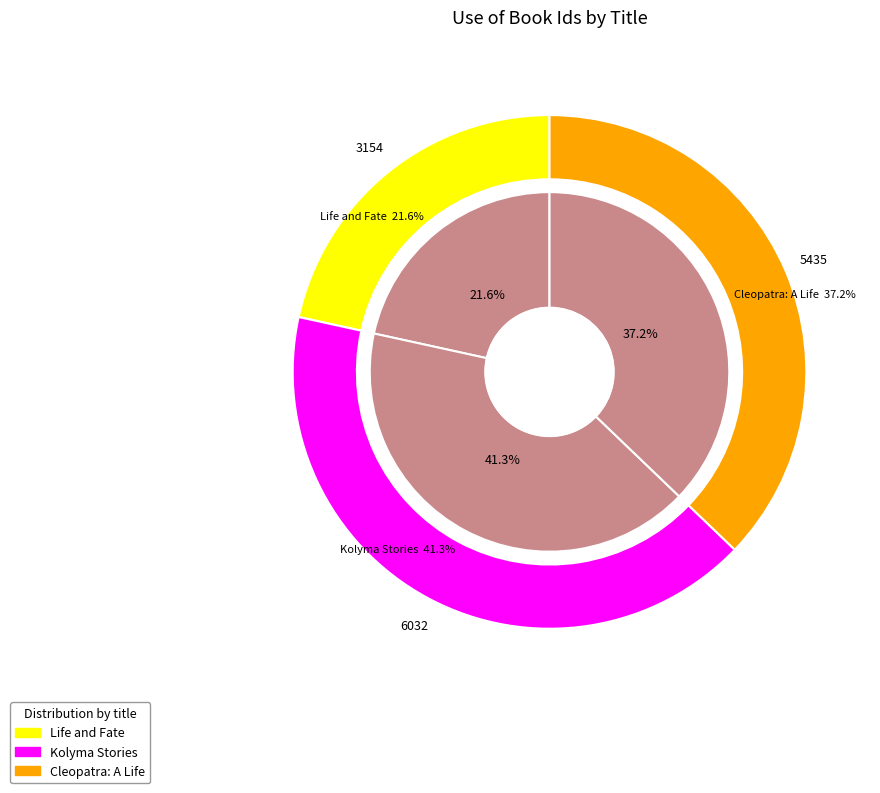

What percentage do Cleopatra: A Life and Life and Fate together represent?

58.7%